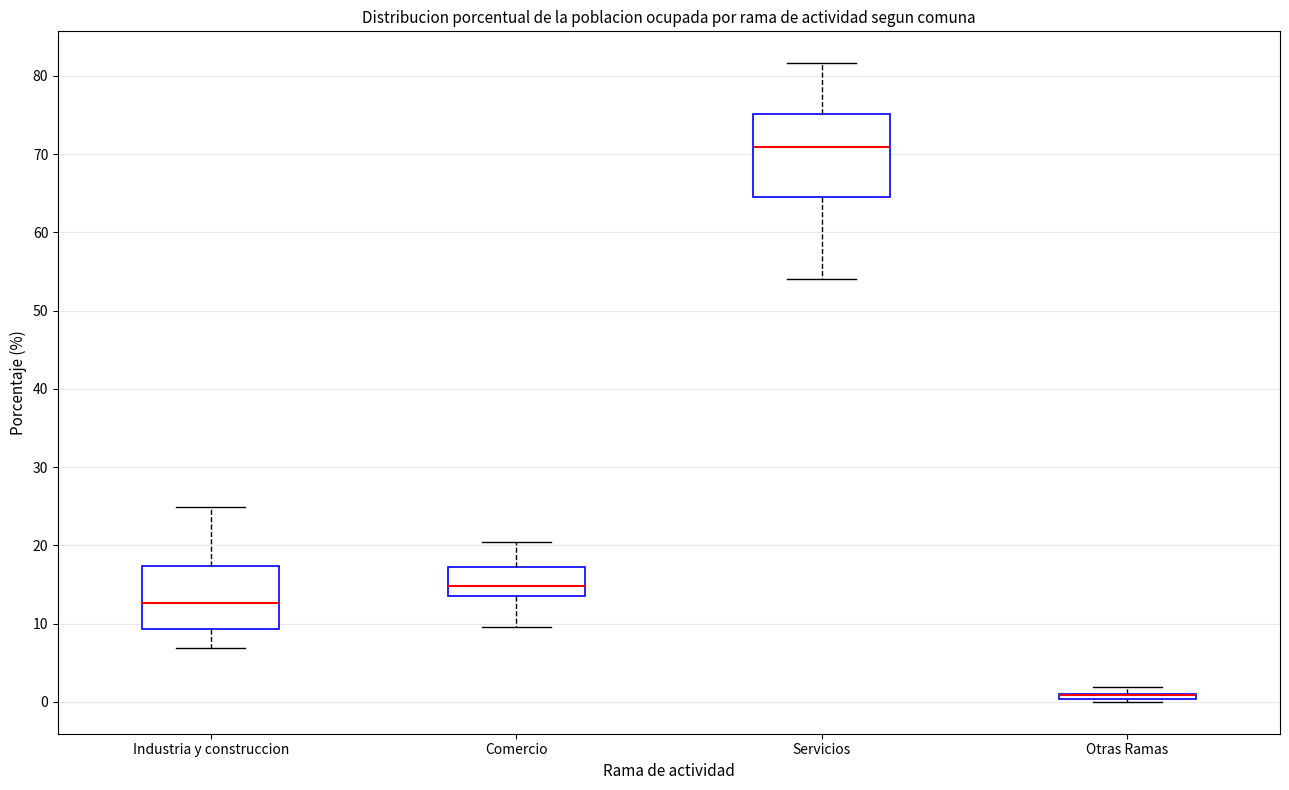

Where does the upper whisker of the box for Industria y construccion end on the y-axis? The values are not printed on the chart, so give them approximately, as read against the axis.

25